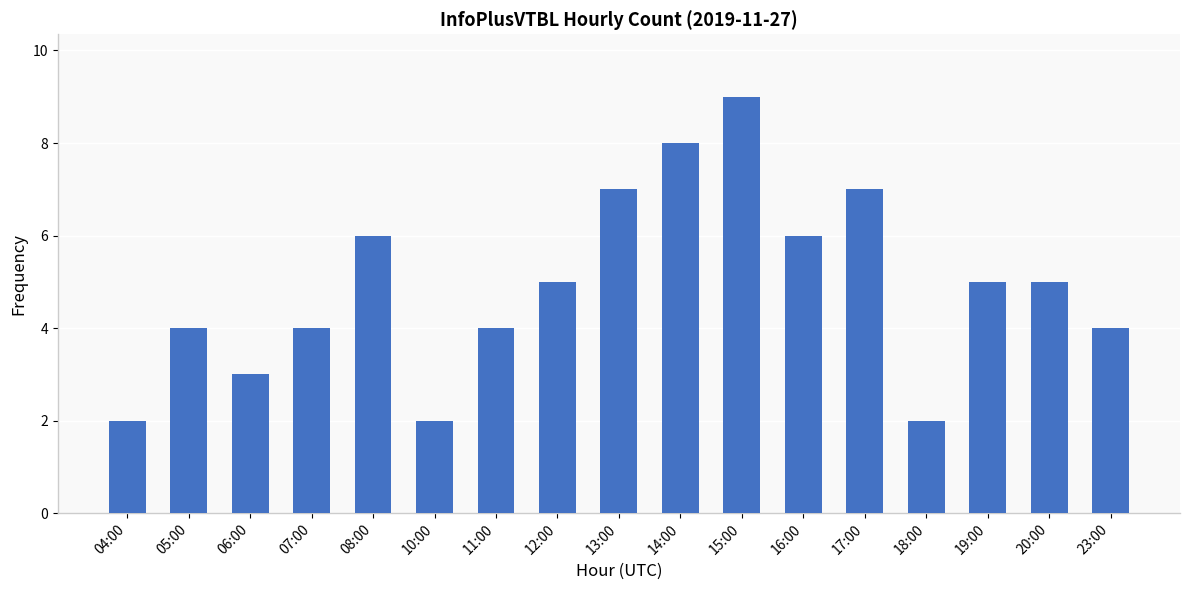

Reading left to right, extract all data points from this chart.

04:00=2	05:00=4	06:00=3	07:00=4	08:00=6	10:00=2	11:00=4	12:00=5	13:00=7	14:00=8	15:00=9	16:00=6	17:00=7	18:00=2	19:00=5	20:00=5	23:00=4